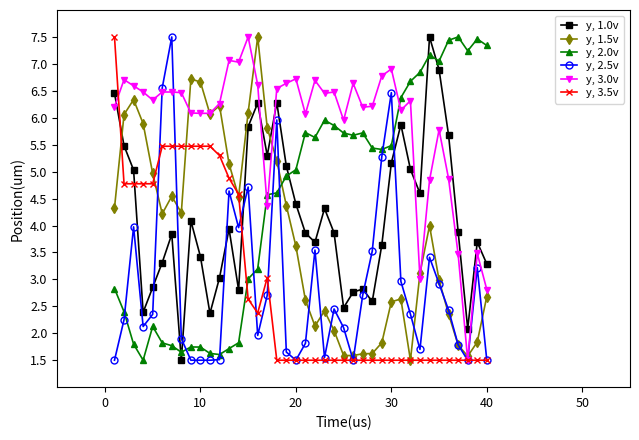

True or false: y, 1.5v and y, 1.0v cross at least once.

True